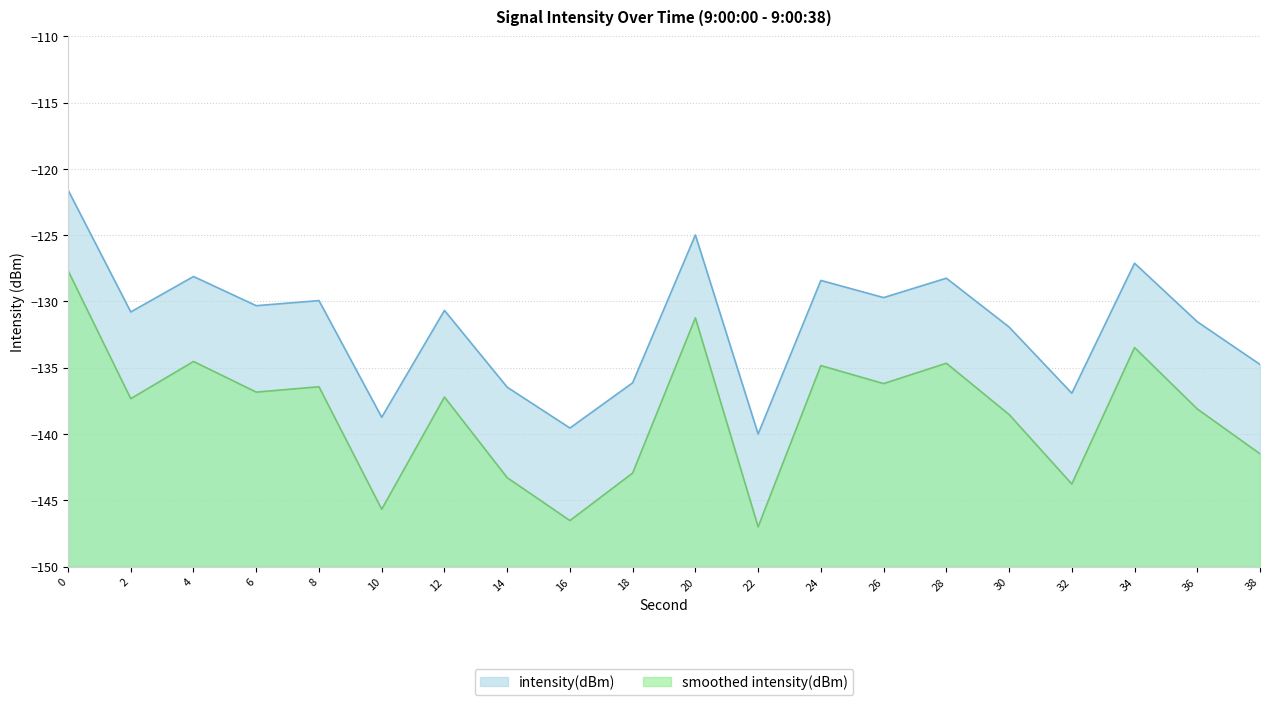

How many lines are shown in the chart?

2